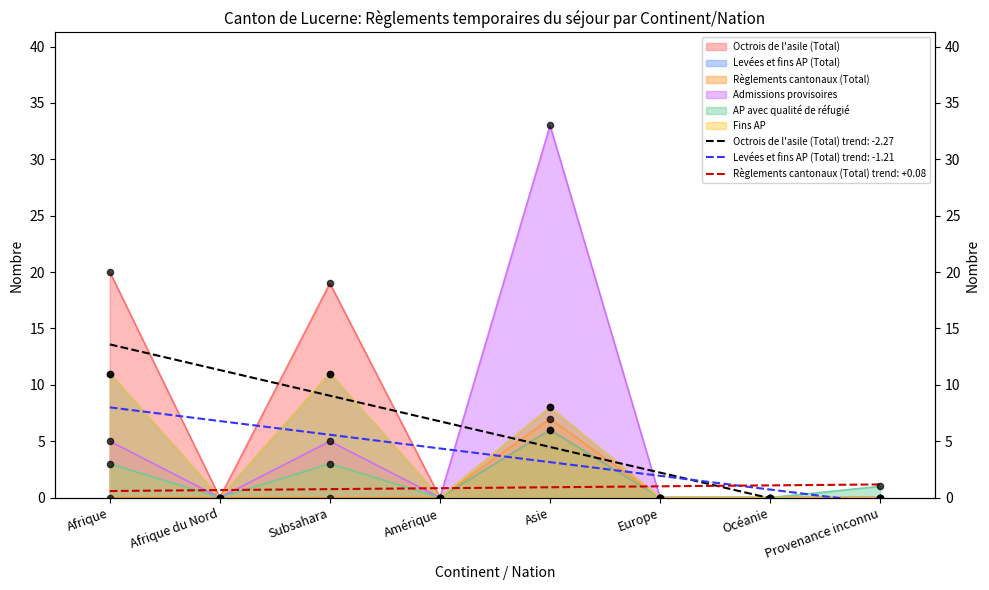

What are all the series names shown in the legend?

Octrois de l'asile (Total), Levées et fins AP (Total), Règlements cantonaux (Total), Admissions provisoires, AP avec qualité de réfugié, Fins AP